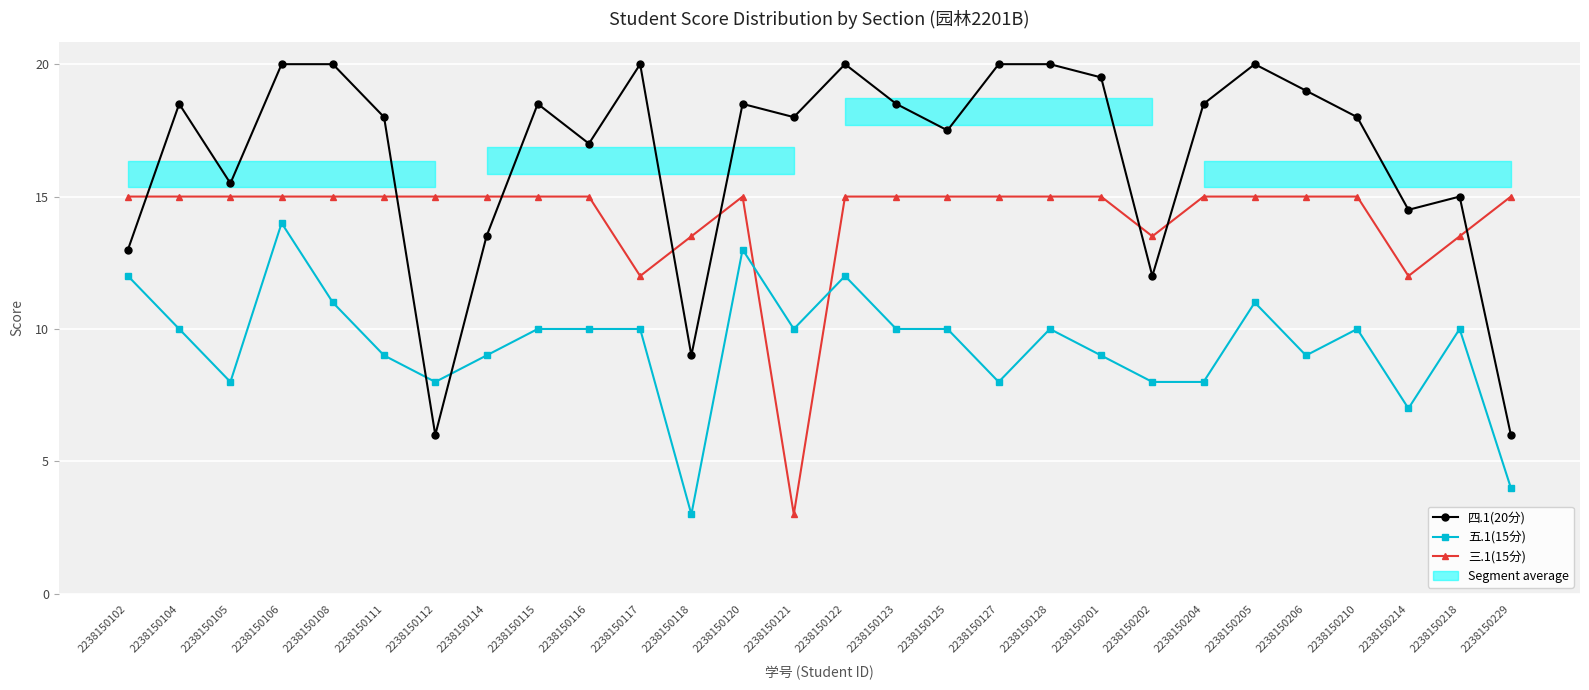

Between 2238150102 and 2238150218, which series saw the biggest shift?

四.1(20分)